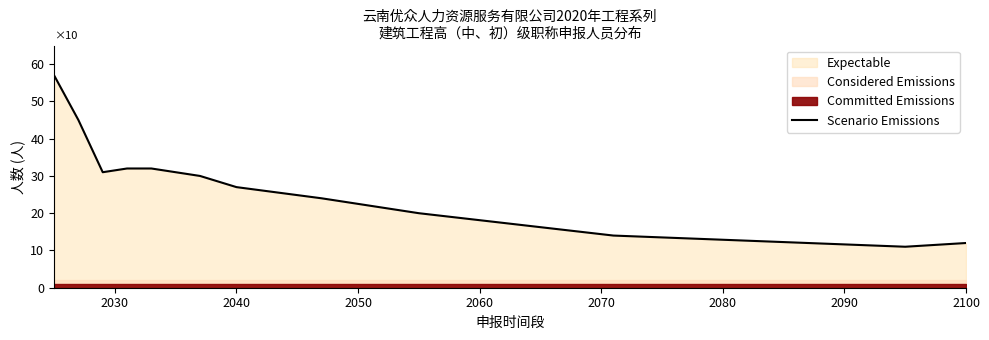

How many interior local valleys (lower than both neighbors) does the data have?

2